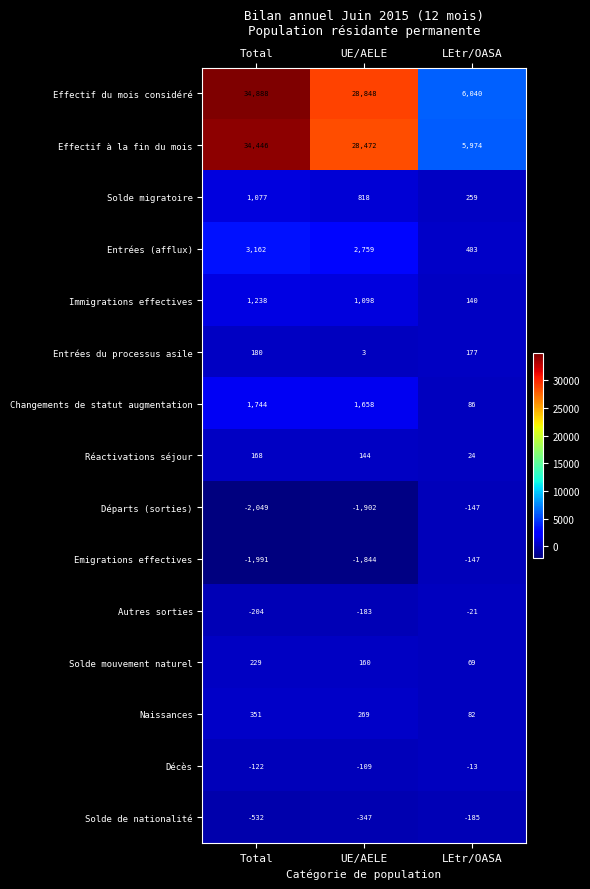

What is the difference between the maximum and minimum values in the Effectif à la fin du mois series?

28472